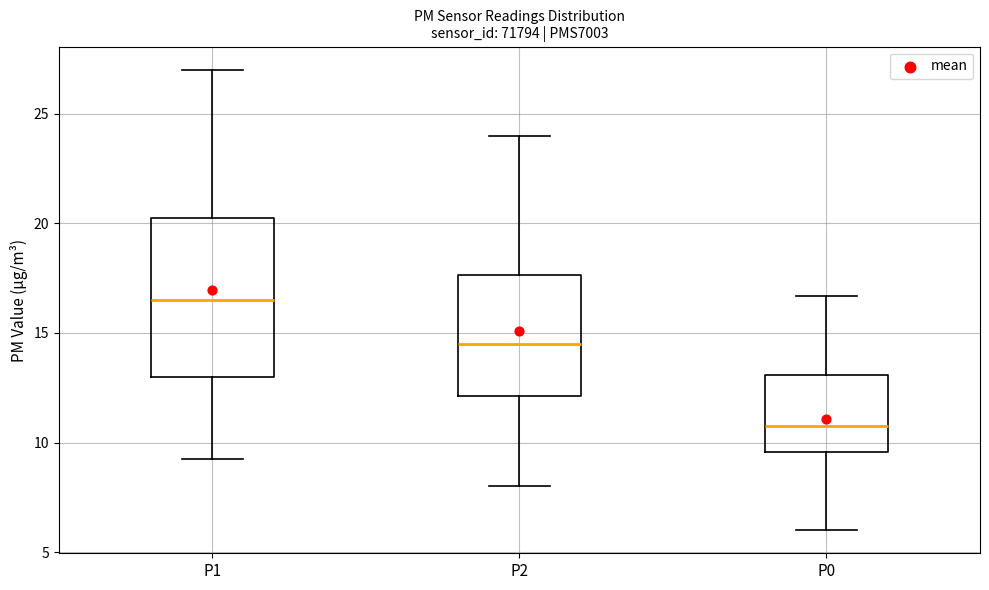

Where is the lower edge of the box for P2 on the y-axis? The values are not printed on the chart, so give them approximately, as read against the axis.

12.0